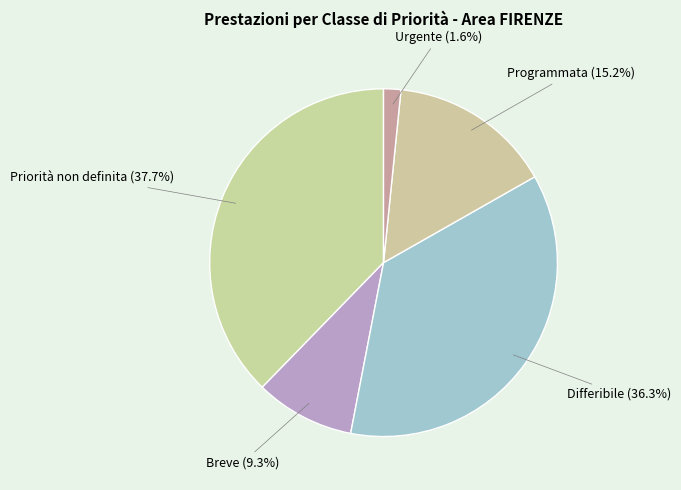

What is the smallest slice in the pie chart?

Urgente